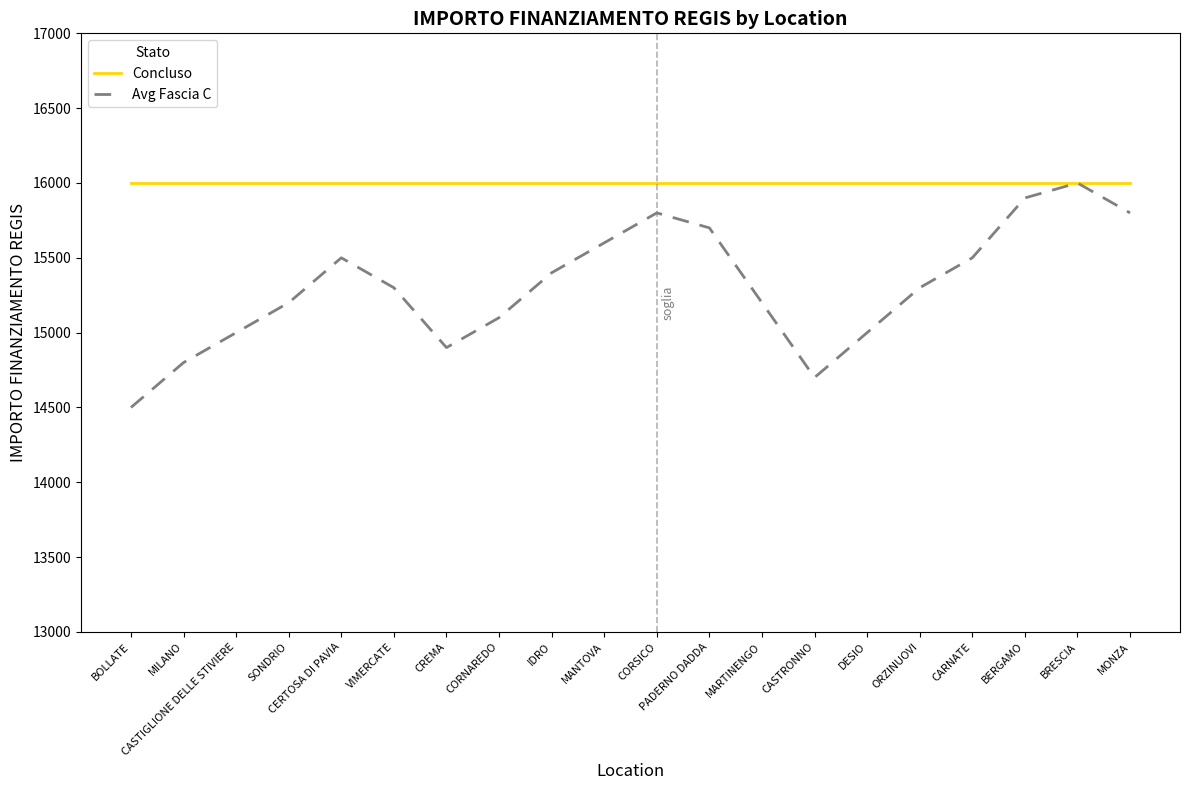

What position from the right is ORZINUOVI?

5